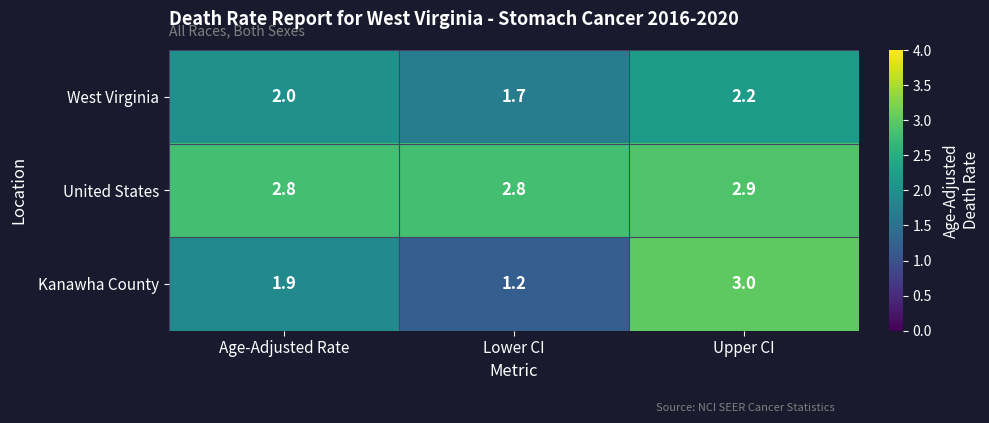

What value does the United States series have at Age-Adjusted Rate?

2.8